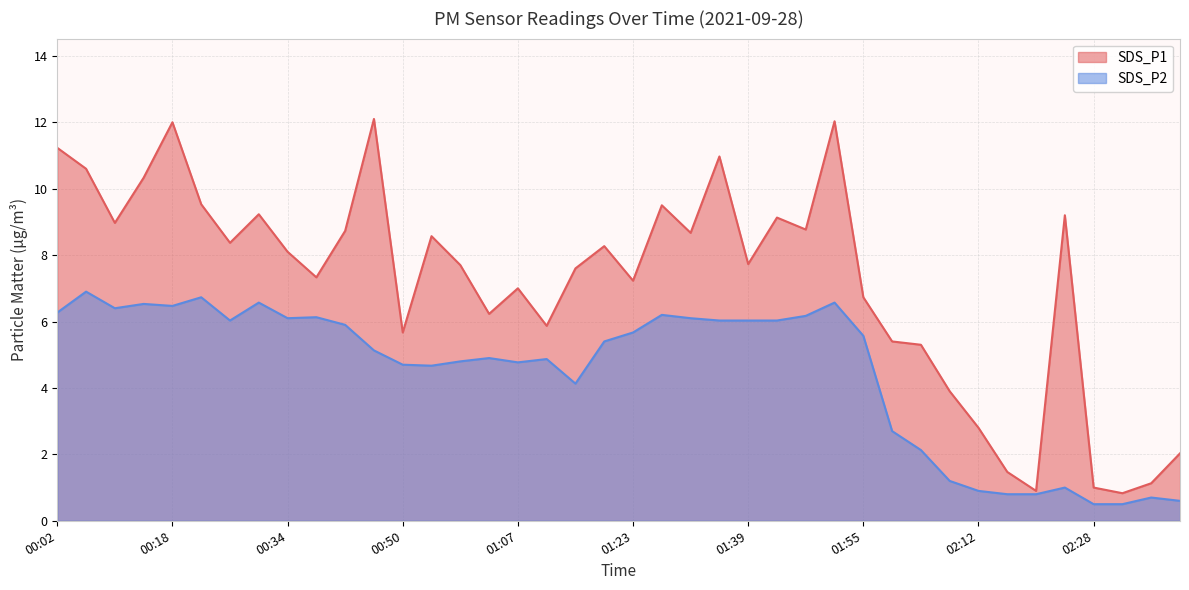

Where does the SDS_P2 series first go above 5?

00:02